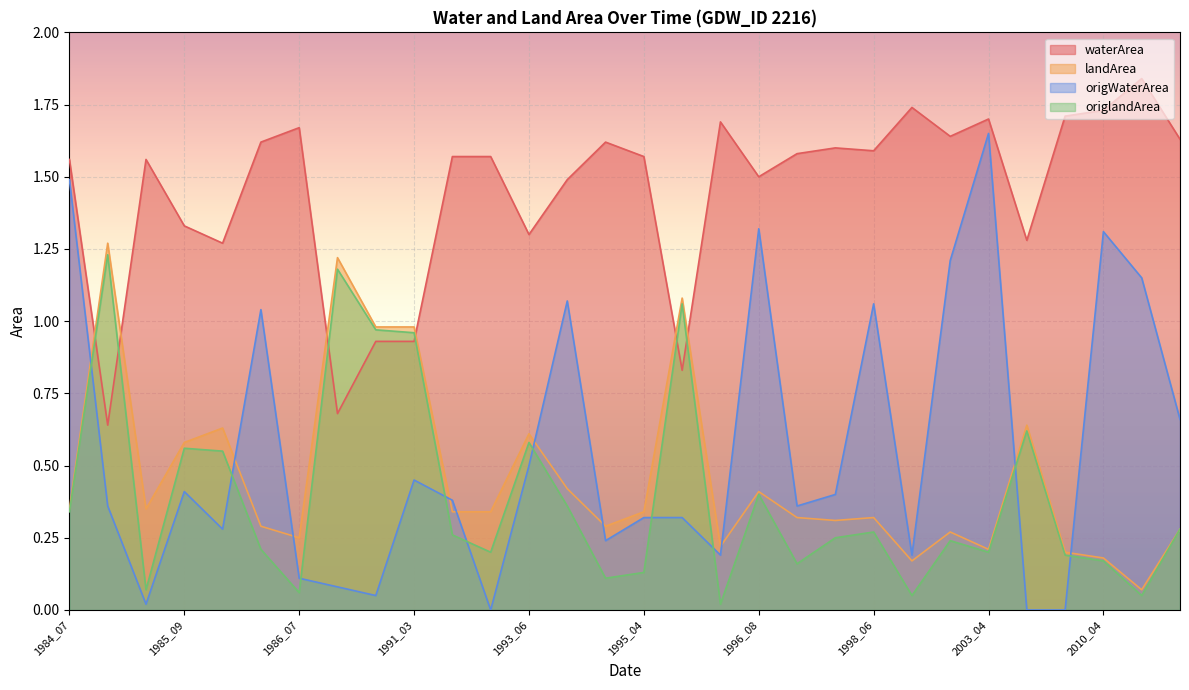

Between which two adjacent categories do waterArea and origlandArea first intersect?

1984_07 and 1985_03